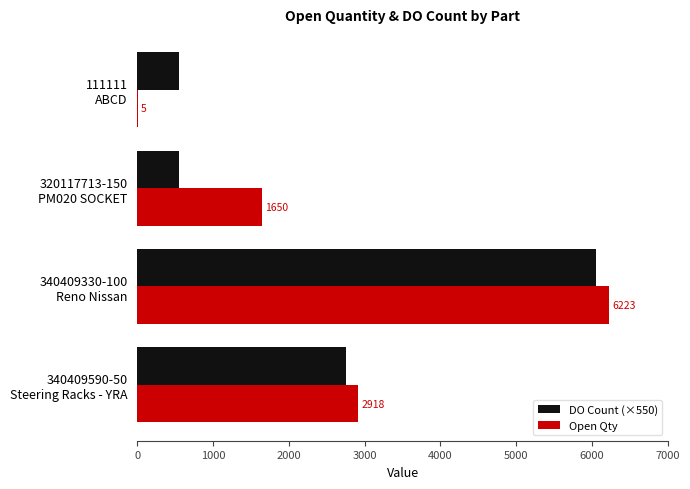

How many data points does each series have?

4